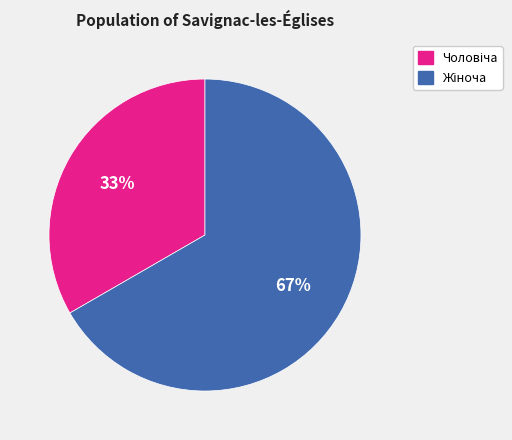

To the nearest percent, what is the average slice percentage?

50%